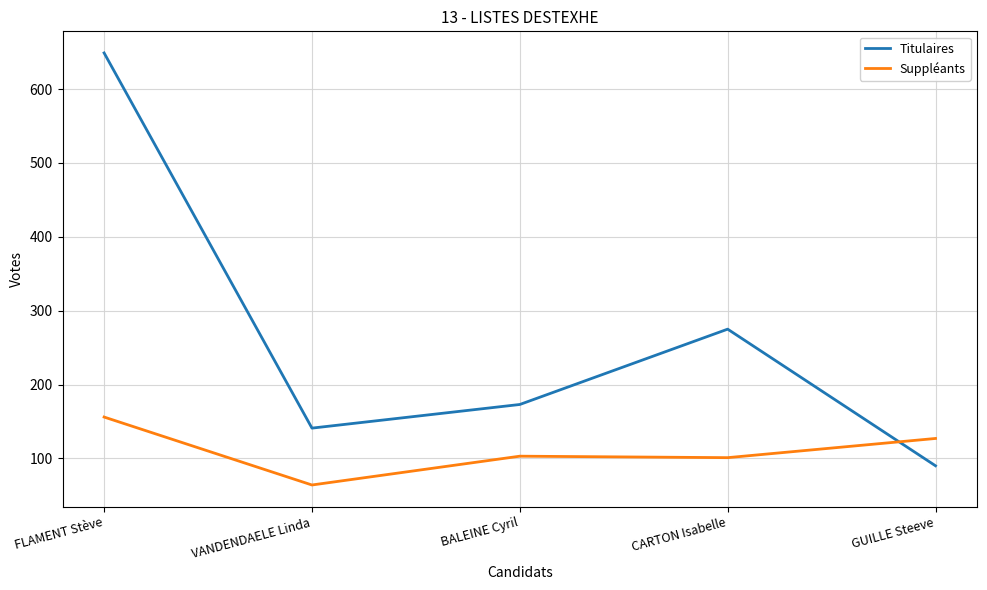

After their last crossing, which series has the higher values: Titulaires or Suppléants?

Suppléants